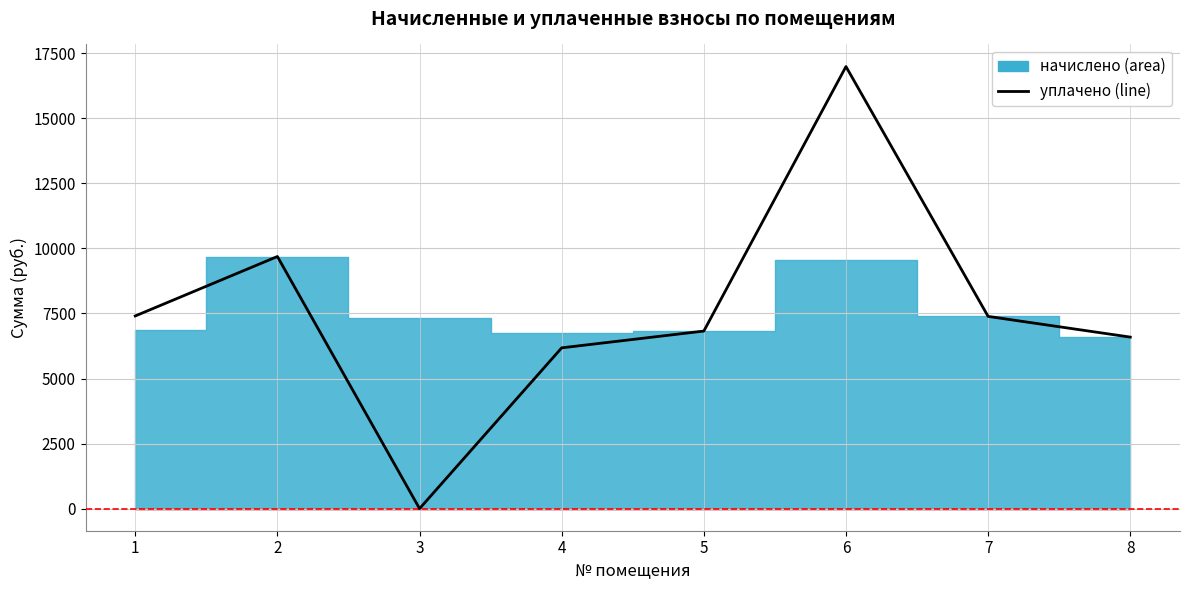

Reading left to right, transcribe all the data shown in this chart.

7403.6	9687.6	0.0	6178.3	6822.7	16987.3	7385.8	6590.9